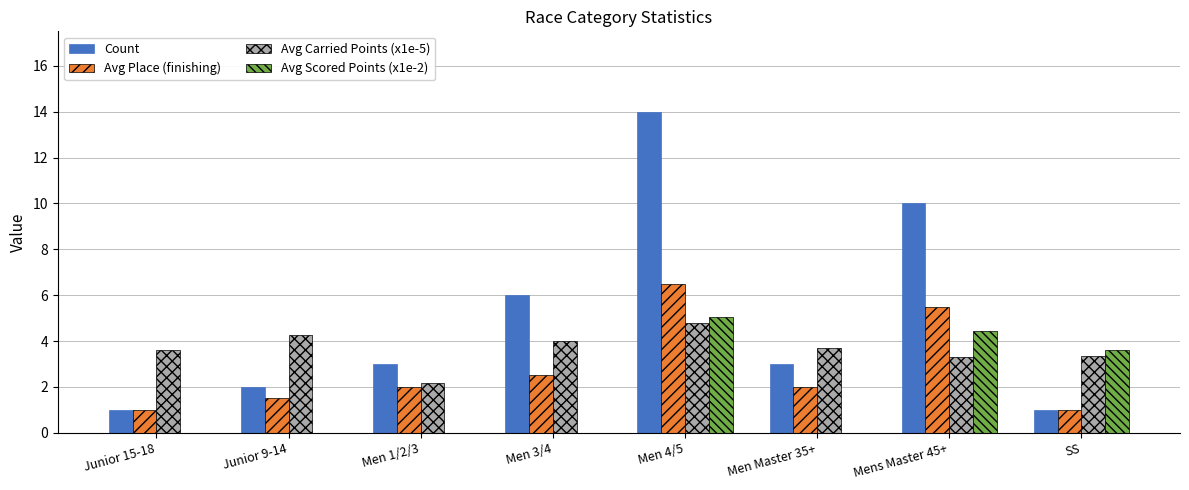

Is it true that Avg Carried Points (x1e-5) equals 0.9 at Junior 9-14?

False